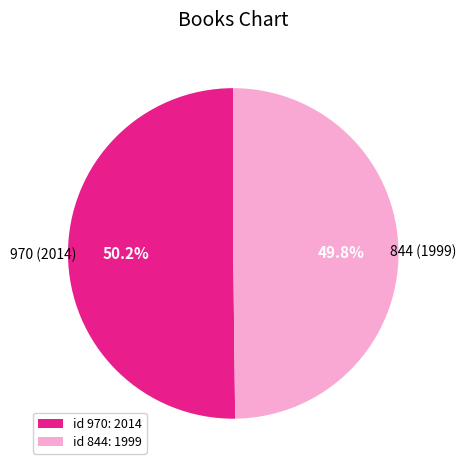

How much of the chart is everything except id 844: 1999?

50.2%